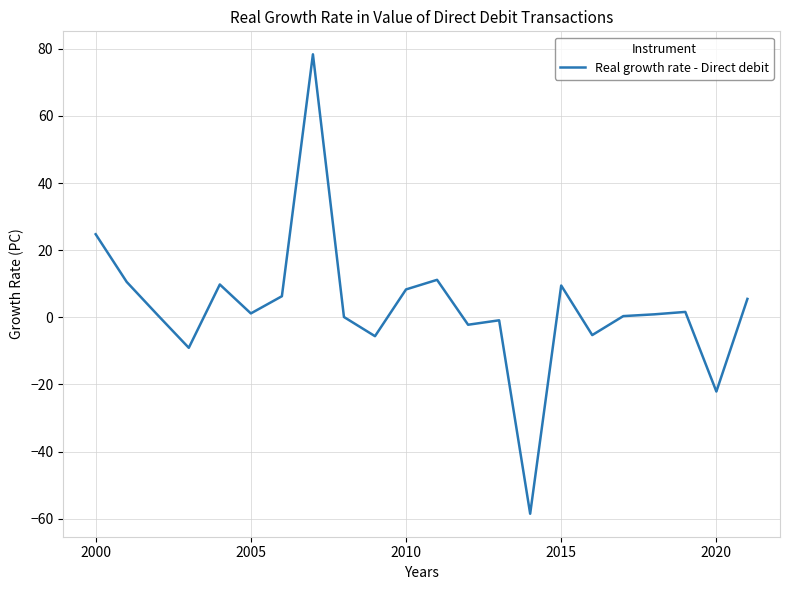

Does the chart have visible grid lines?

Yes